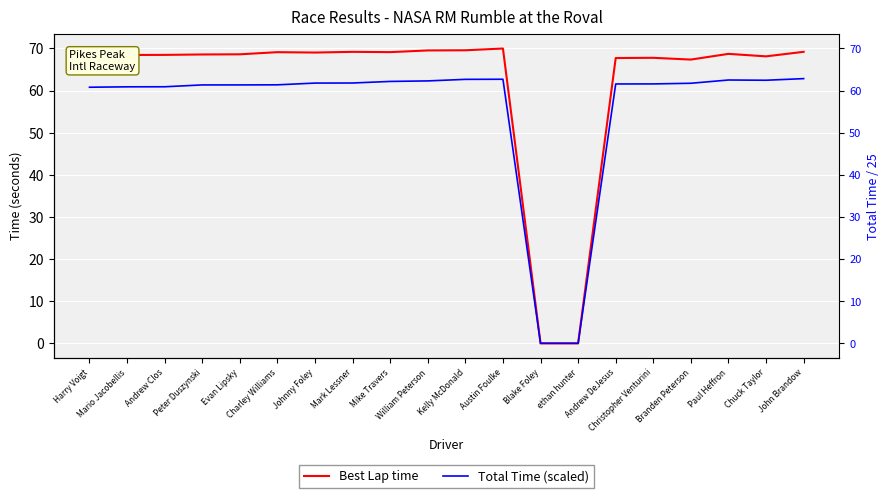

At which label does Total Time (scaled) reach its peak?

John Brandow